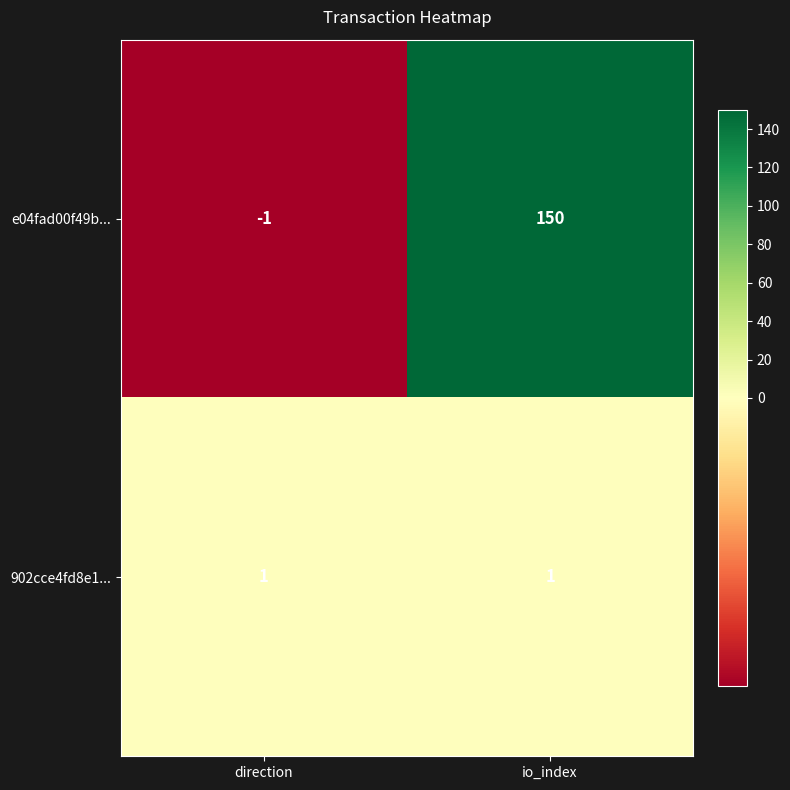

What is the sum of the e04fad00f49b... values at io_index and direction?

149